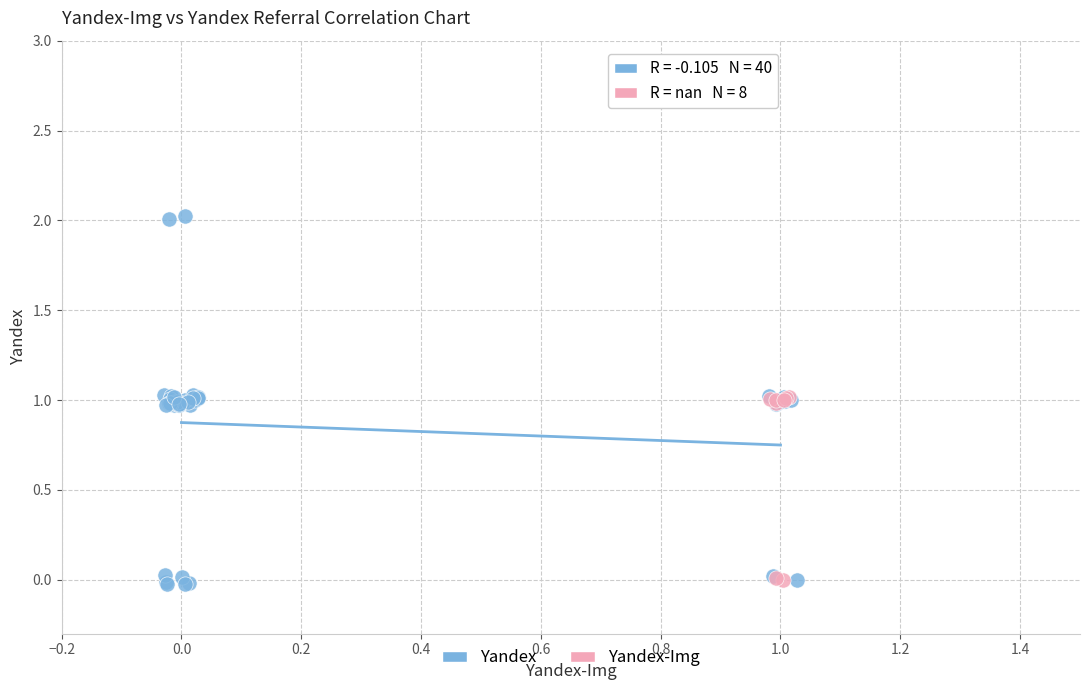

Which series has the widest spread of Y values?

Yandex